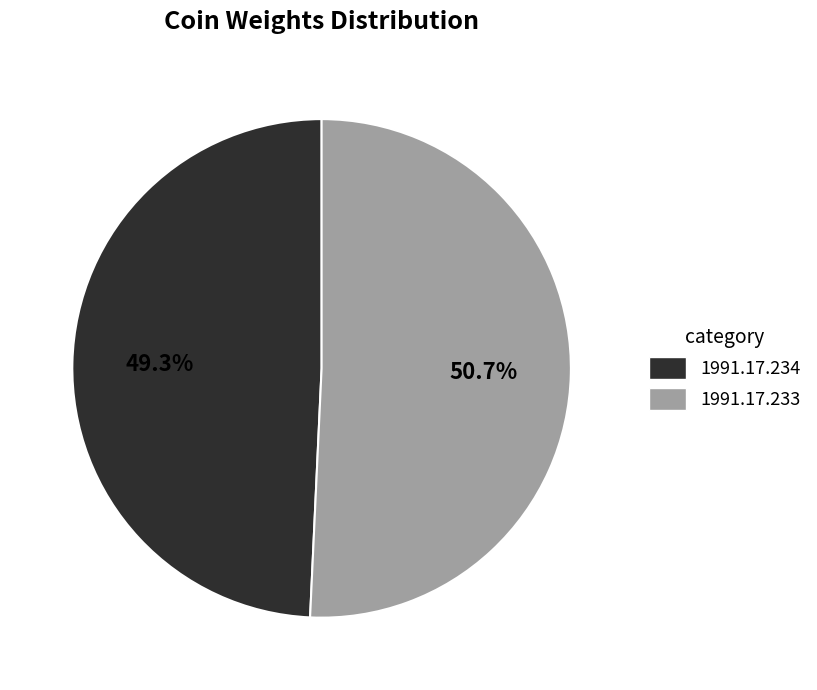

Which has a higher value, 1991.17.234 or 1991.17.233?

1991.17.233